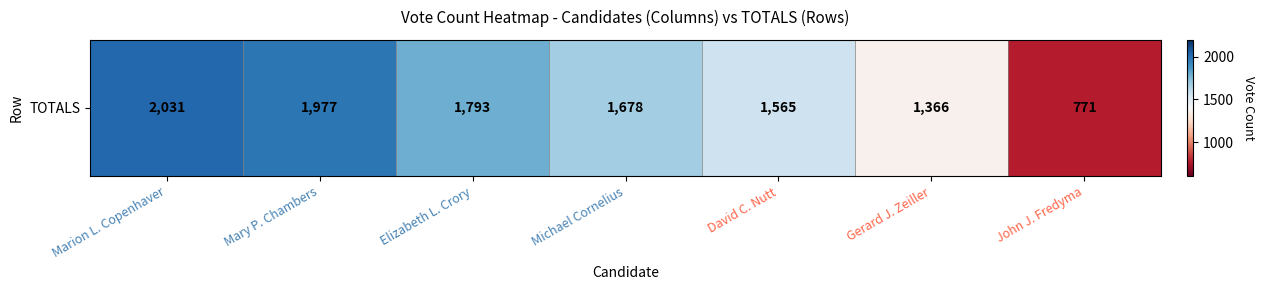

Reading left to right, list all the values displayed in this chart.

Marion L. Copenhaver=2031	Mary P. Chambers=1977	Elizabeth L. Crory=1793	Michael Cornelius=1678	David C. Nutt=1565	Gerard J. Zeiller=1366	John J. Fredyma=771